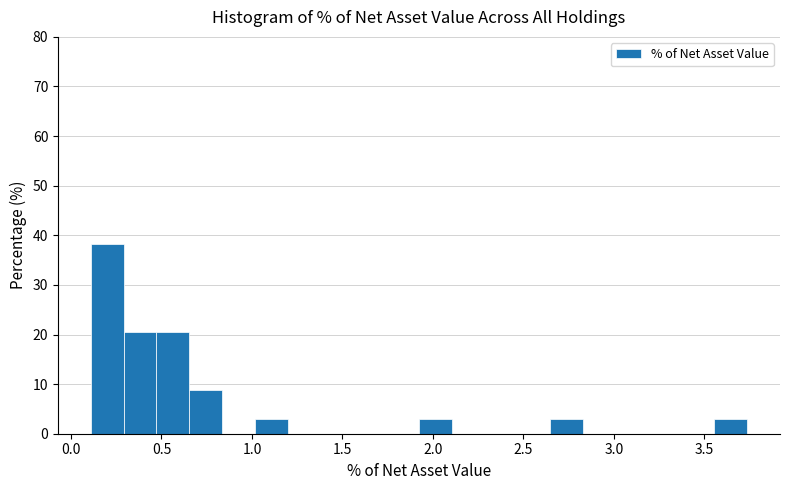

Around what value on the x-axis is the tallest bar? Give the approximate position of its centre, as read against the axis.

0.20